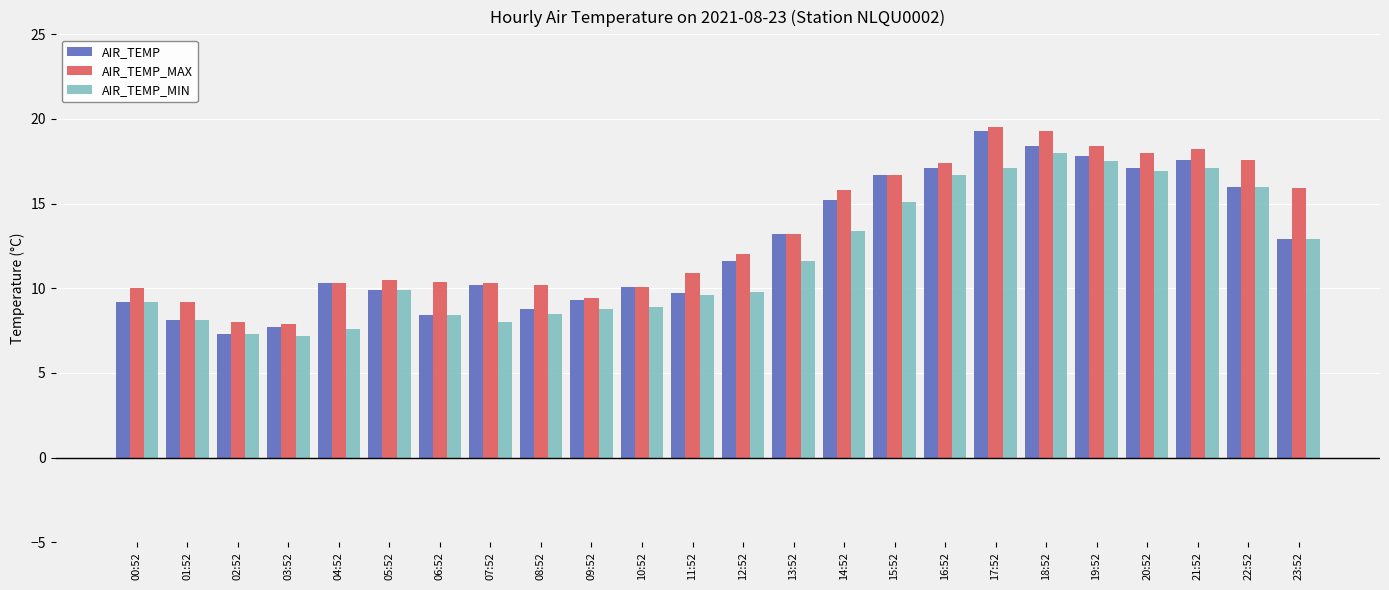

What are all the series names shown in the legend?

AIR_TEMP, AIR_TEMP_MAX, AIR_TEMP_MIN